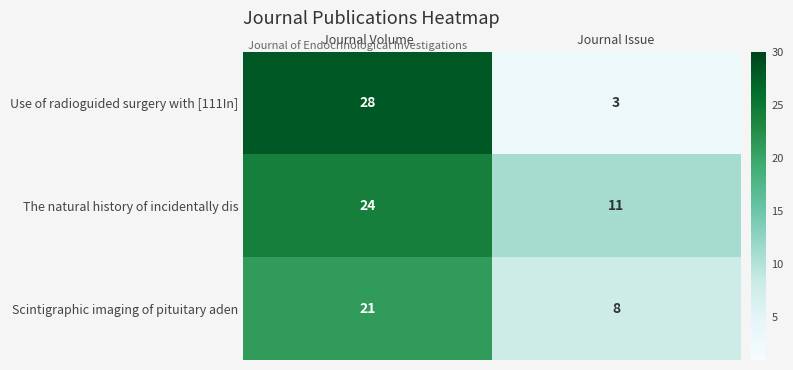

Which series has the largest total across all categories?

The natural history of incidentally dis